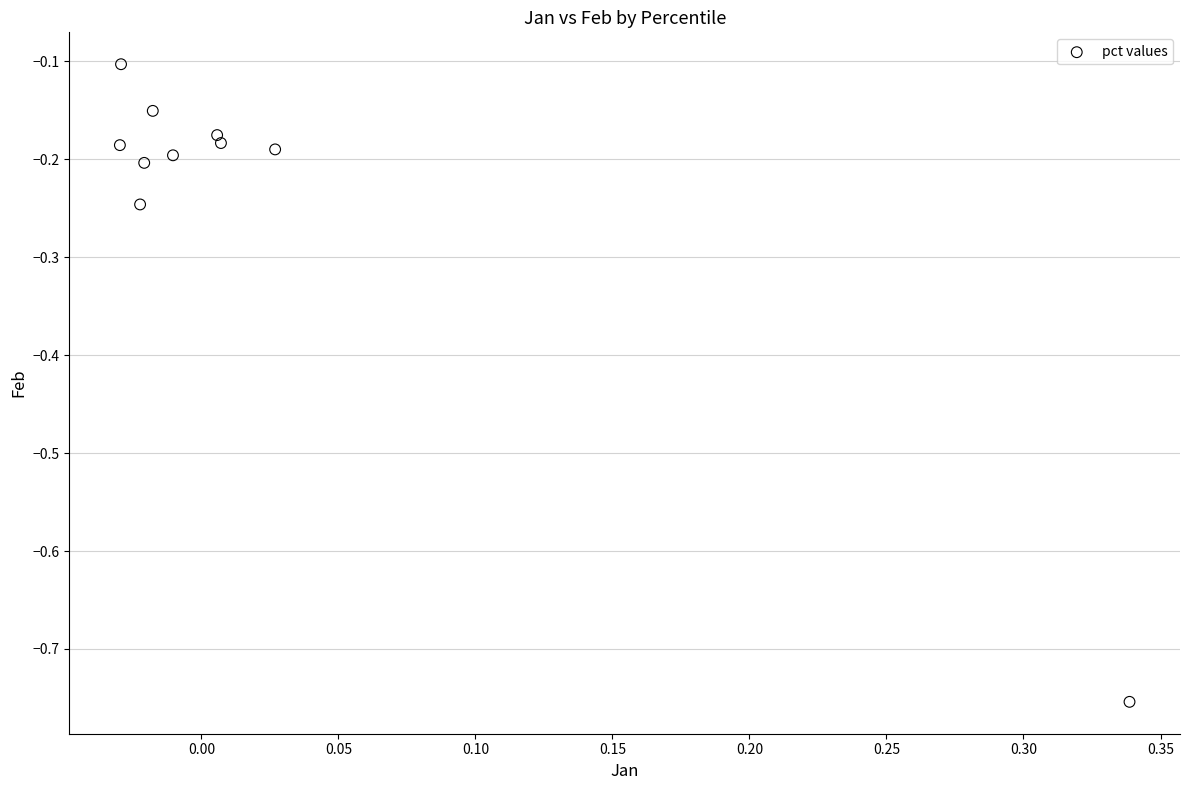

What is the range of X values (max minus min)?

0.4